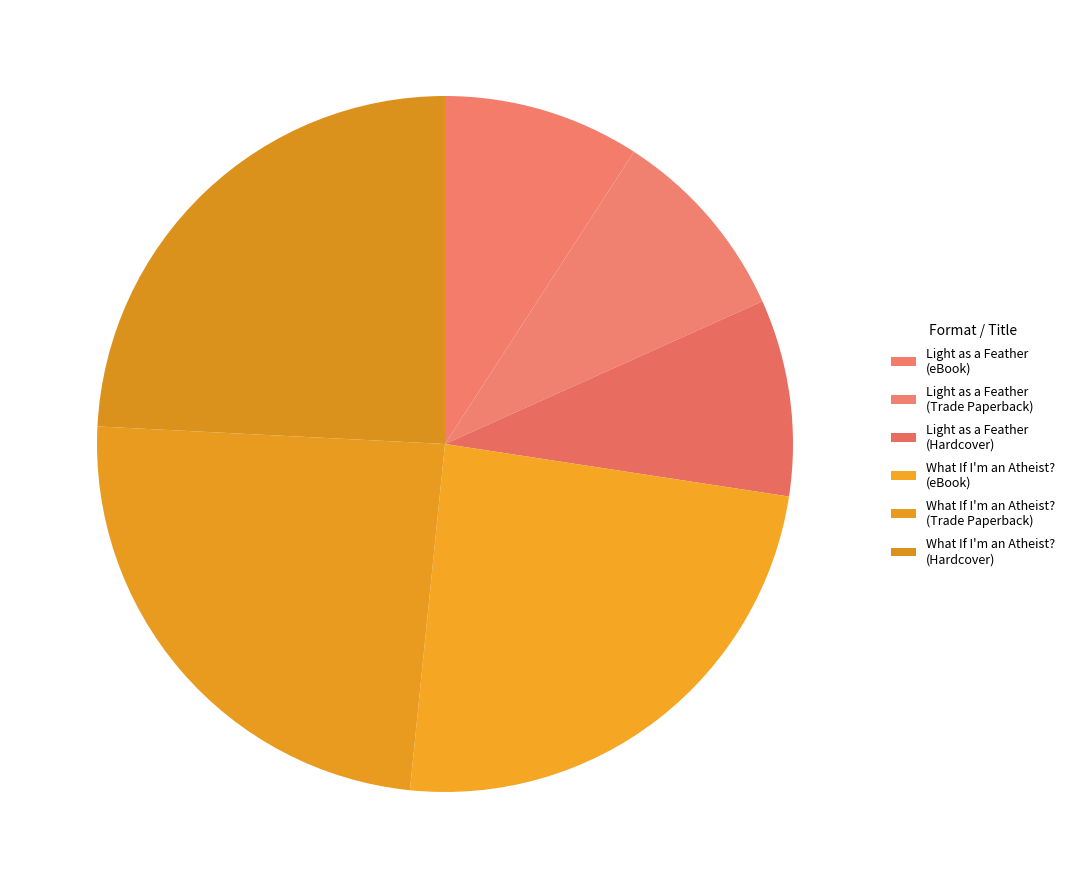

How many slices are in this pie chart?

6